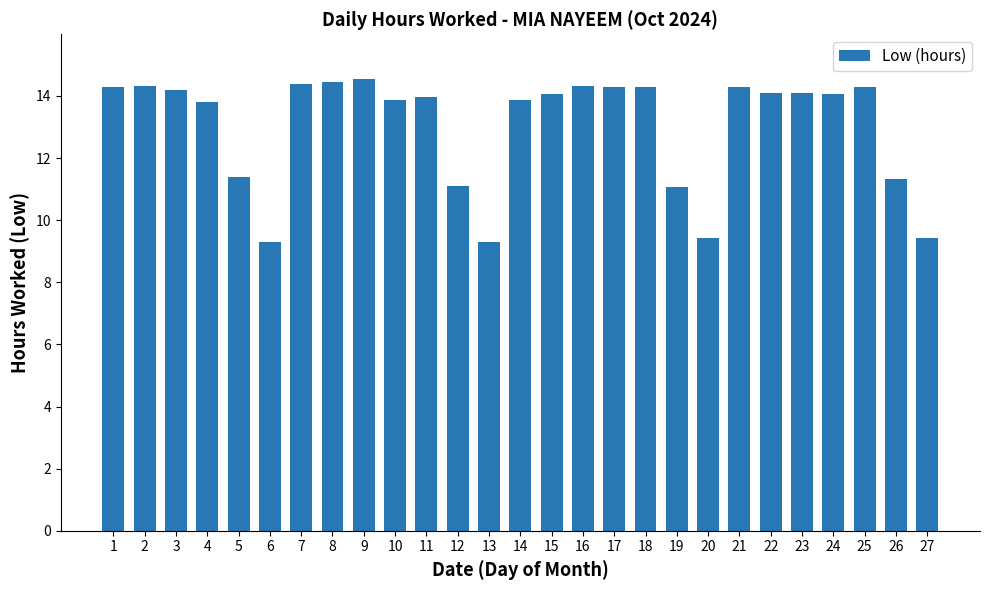

What is the sum of all values?

351.8